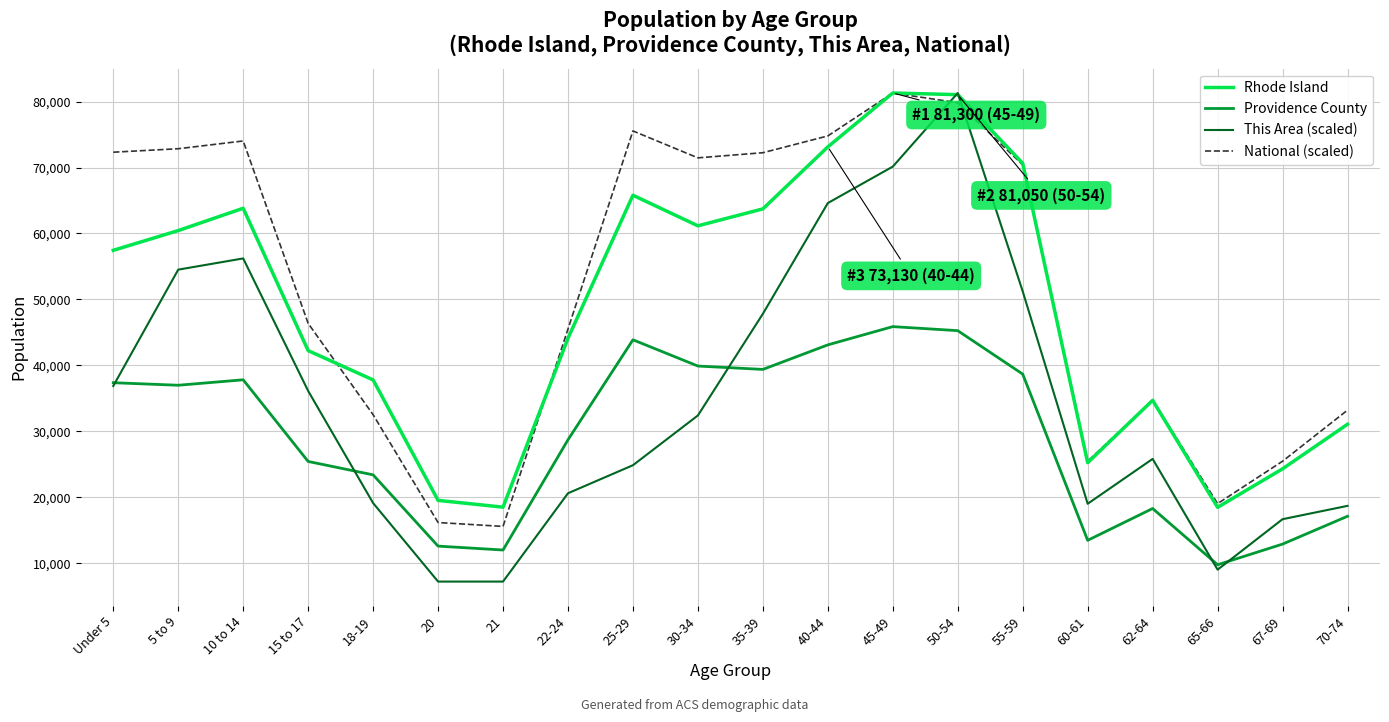

What value does the Providence County series have at 65-66?

9777.0